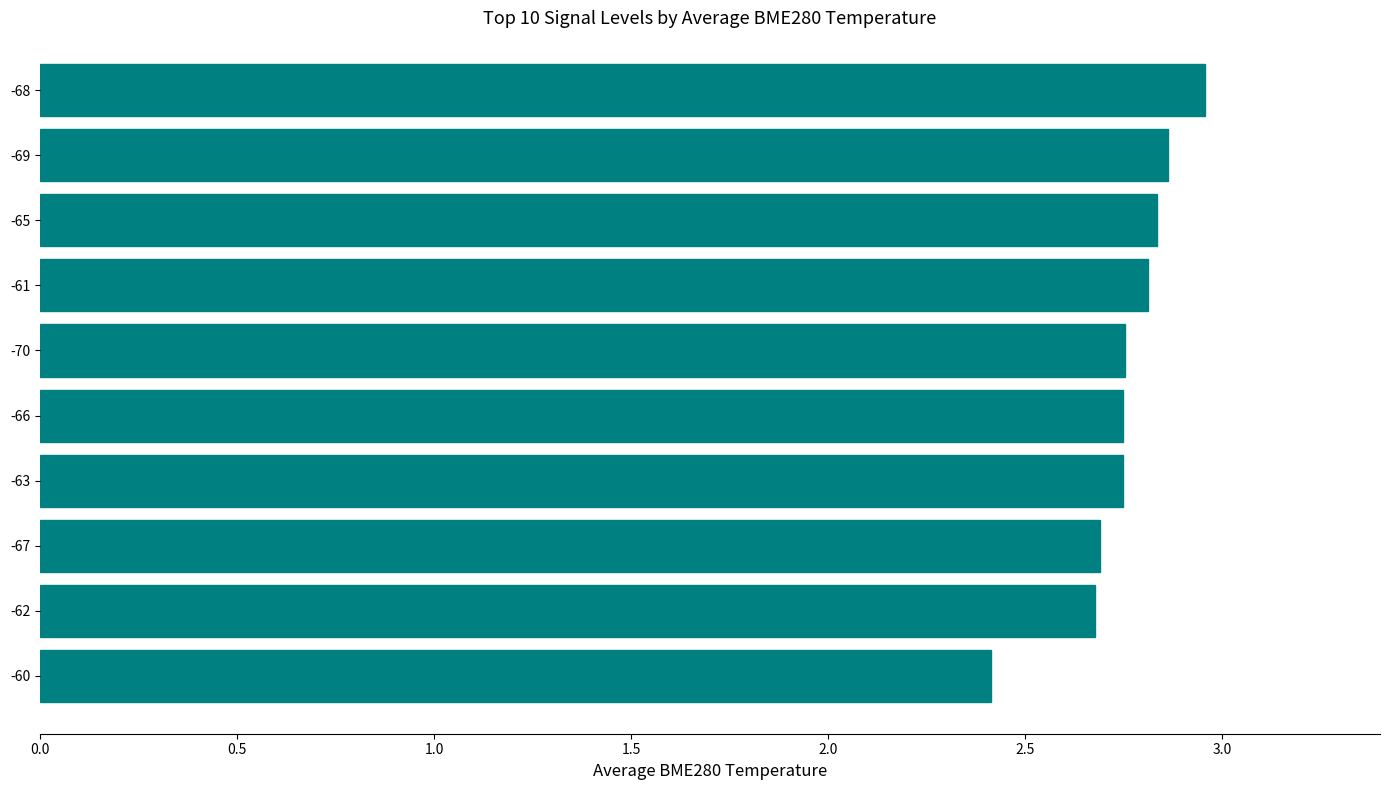

Which has a higher value, -68 or -67?

-68